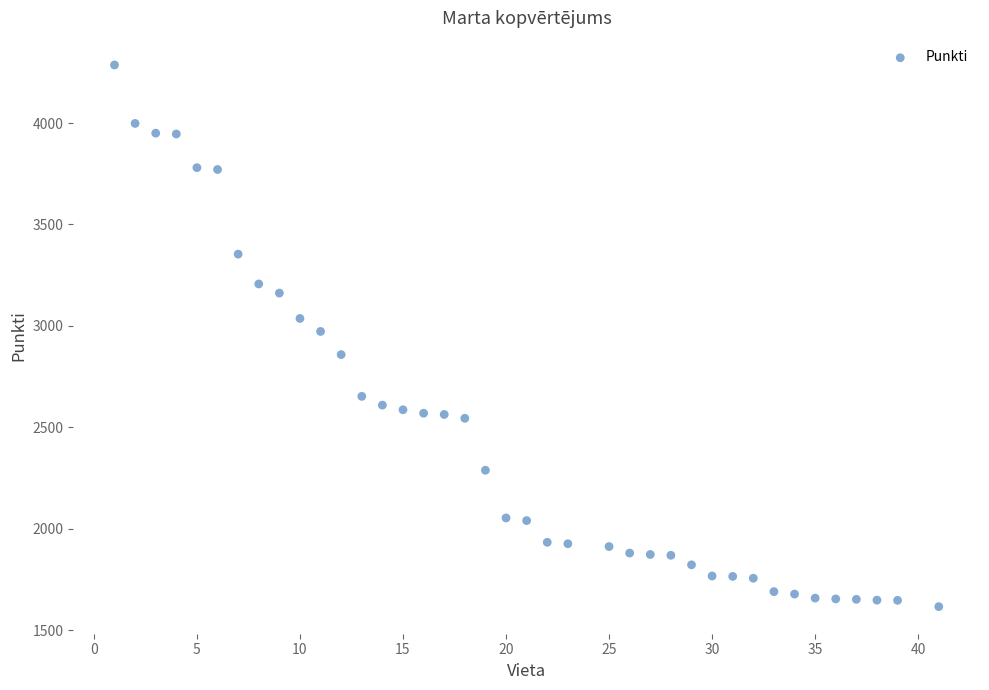

What is the range of Y values (max minus min)?

2669